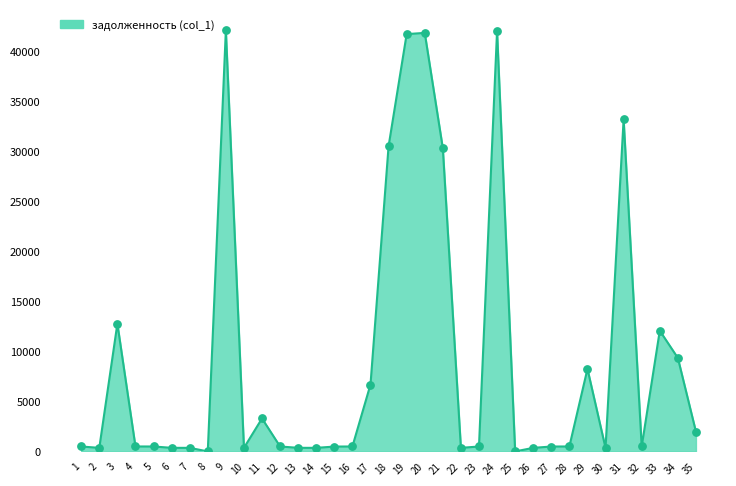

The value at 34 is 9356.5. True or false?

True